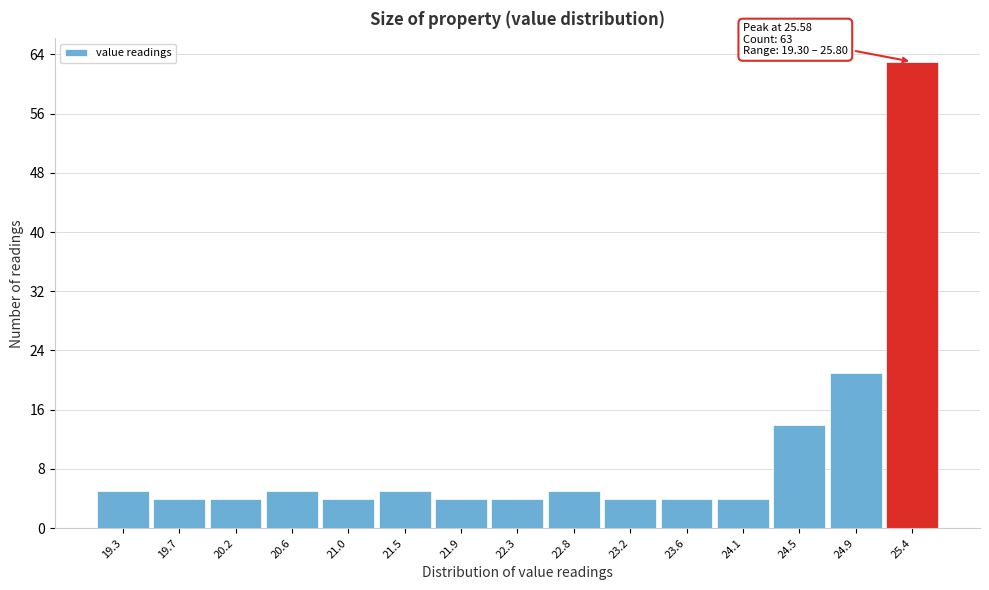

Reading right to left, what are all the values shown in this chart?

63	21	14	4	4	4	5	4	4	5	4	5	4	4	5